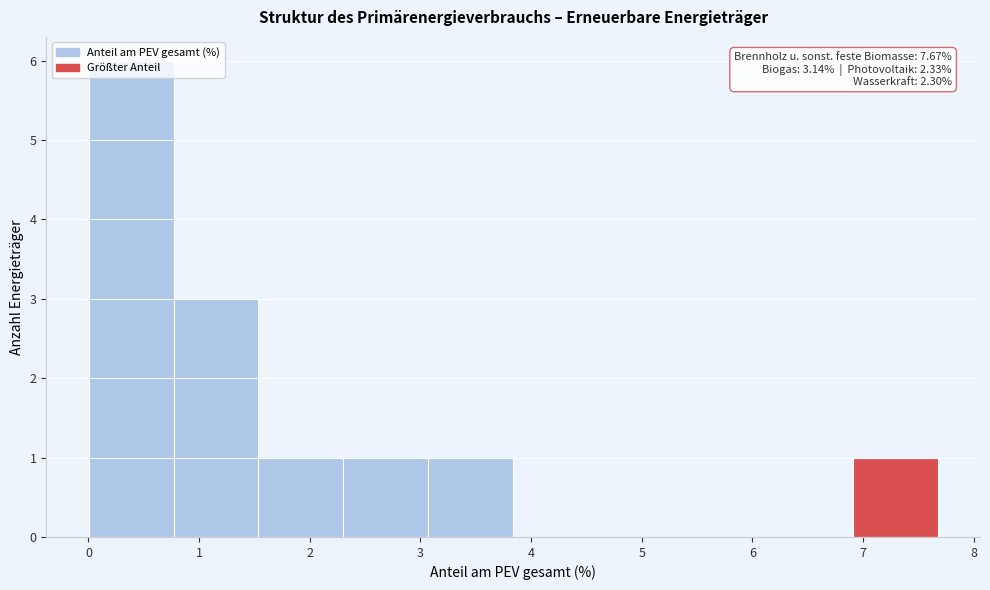

Over which range of the x-axis is the bar tallest?

0.0 to 0.8